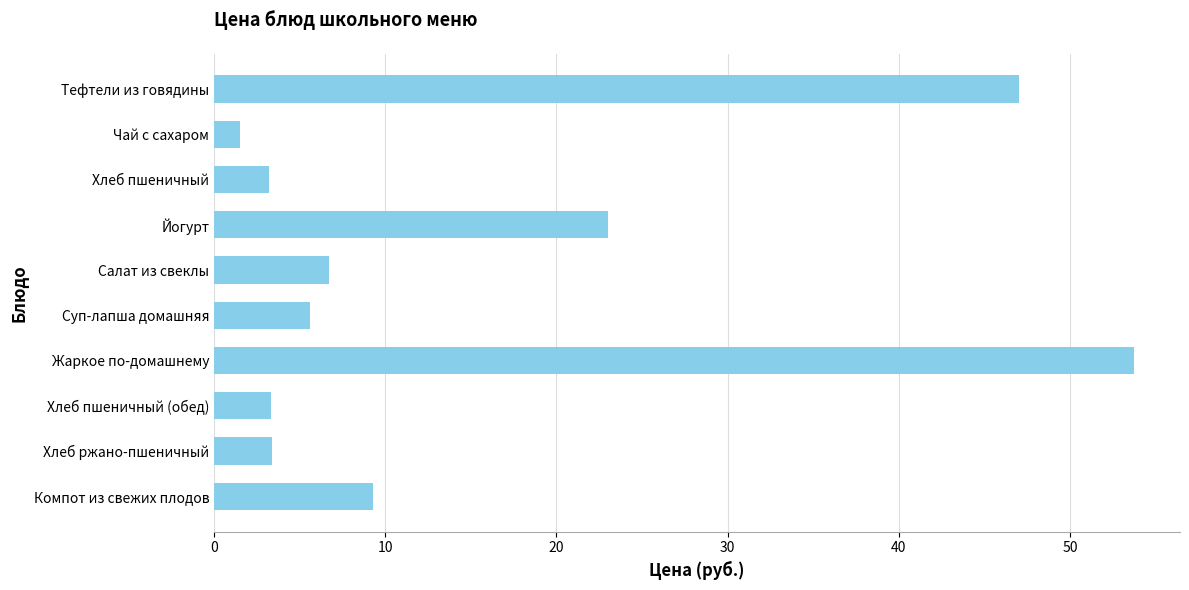

What position from the bottom is Йогурт?

7